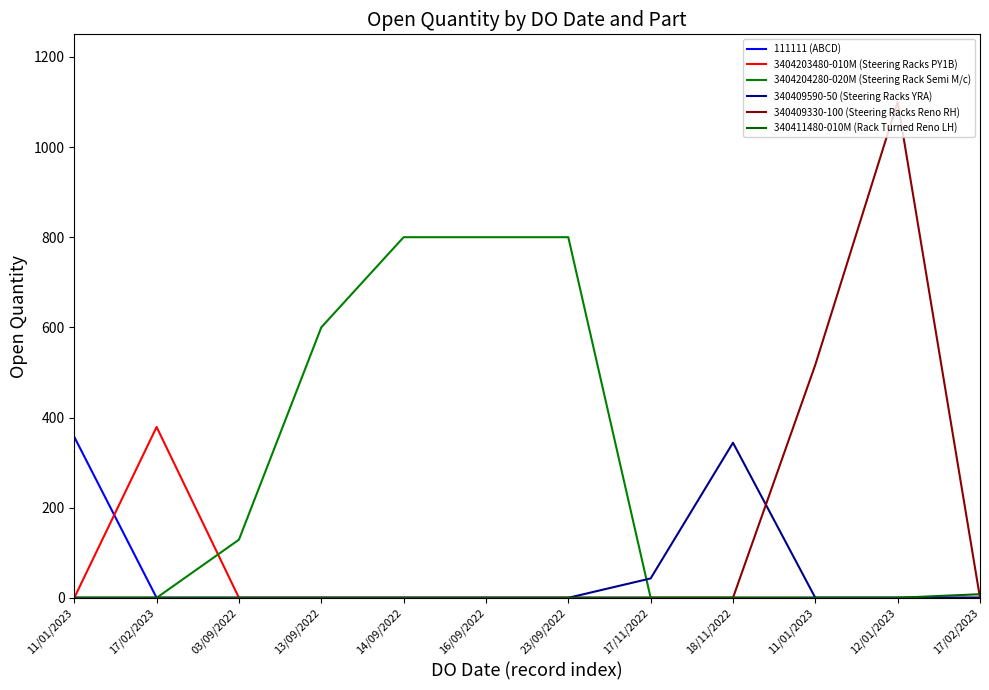

How many series are shown in this chart?

6